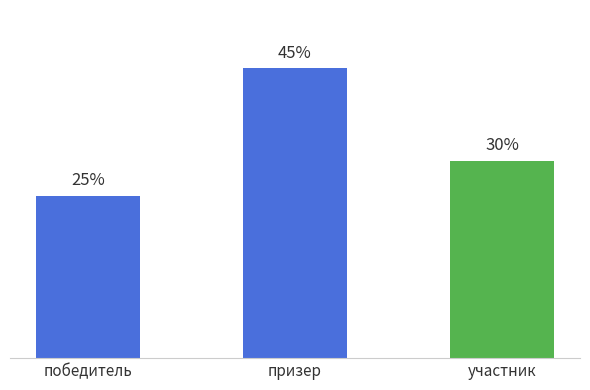

How many bars are there in total?

3